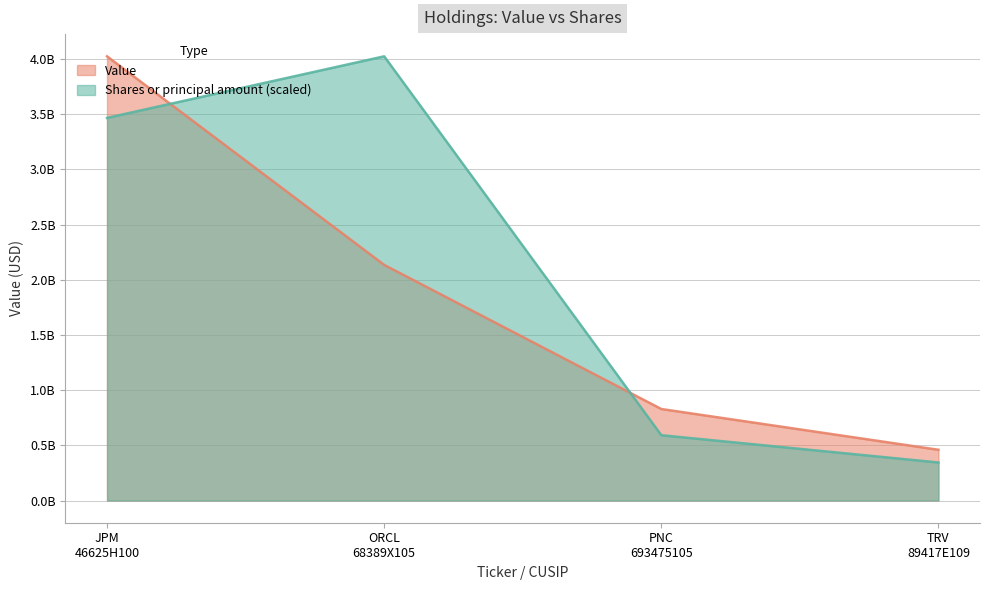

What value does the Shares or principal amount series have at ORCL
68389X105?

4024412000.0